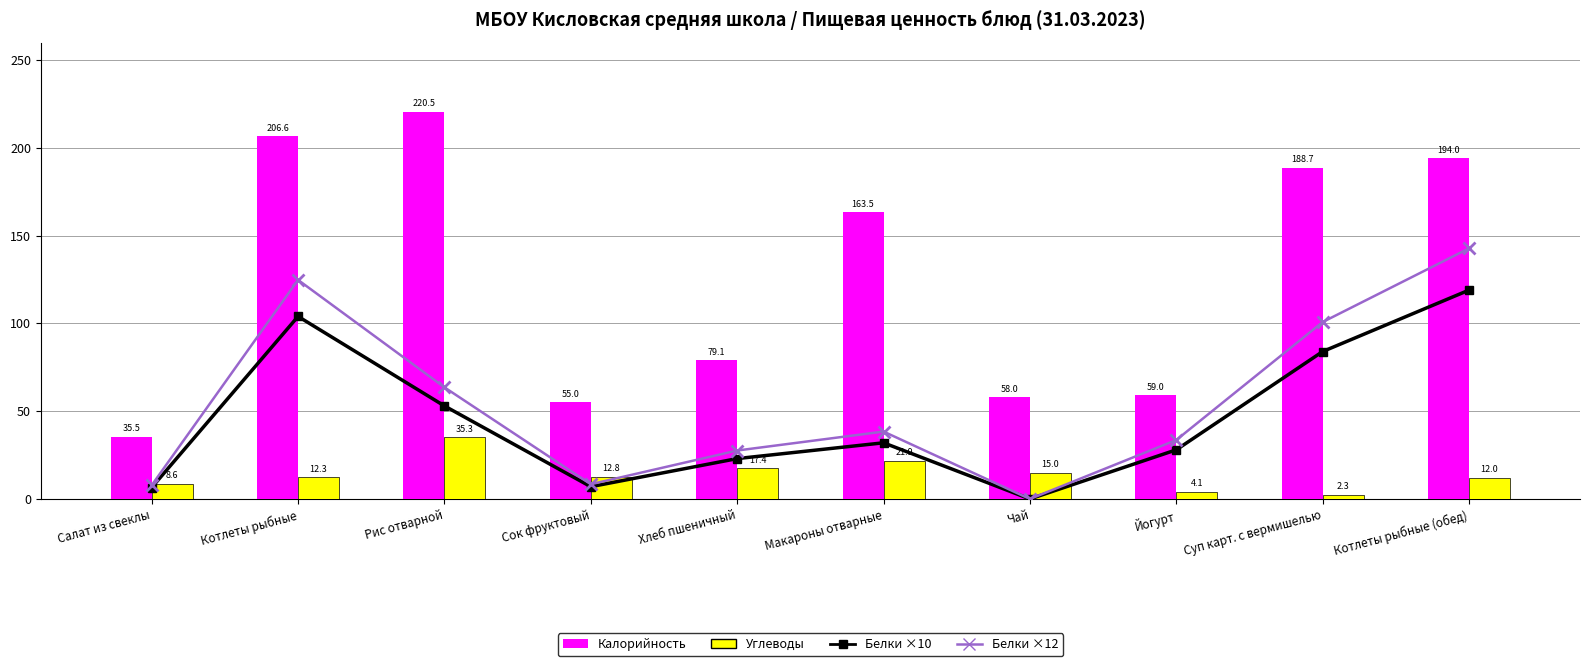

What is the sum of all Белки ×12 values?

547.8